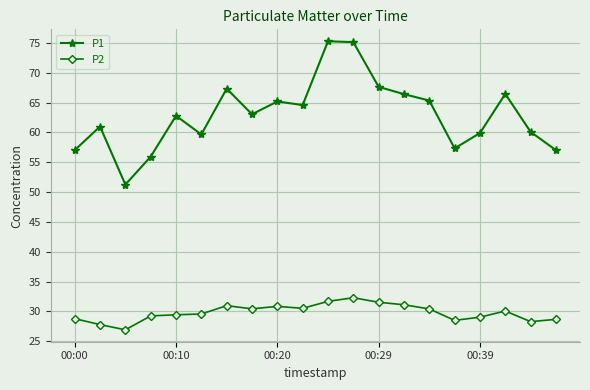

At how many categories does at least one series exceed 62?

11